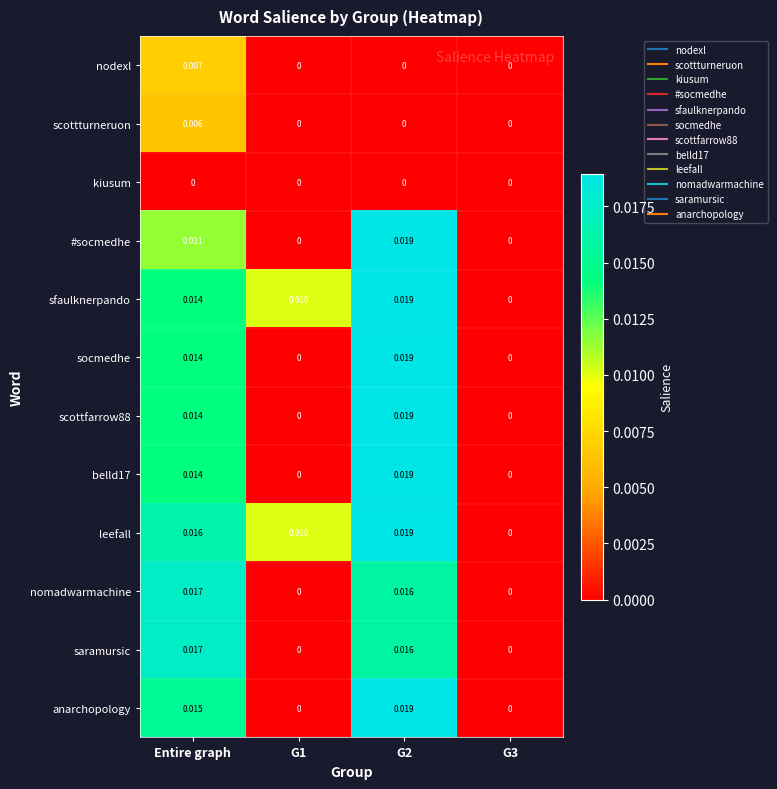

At which category is the sum across all series the highest?

G2